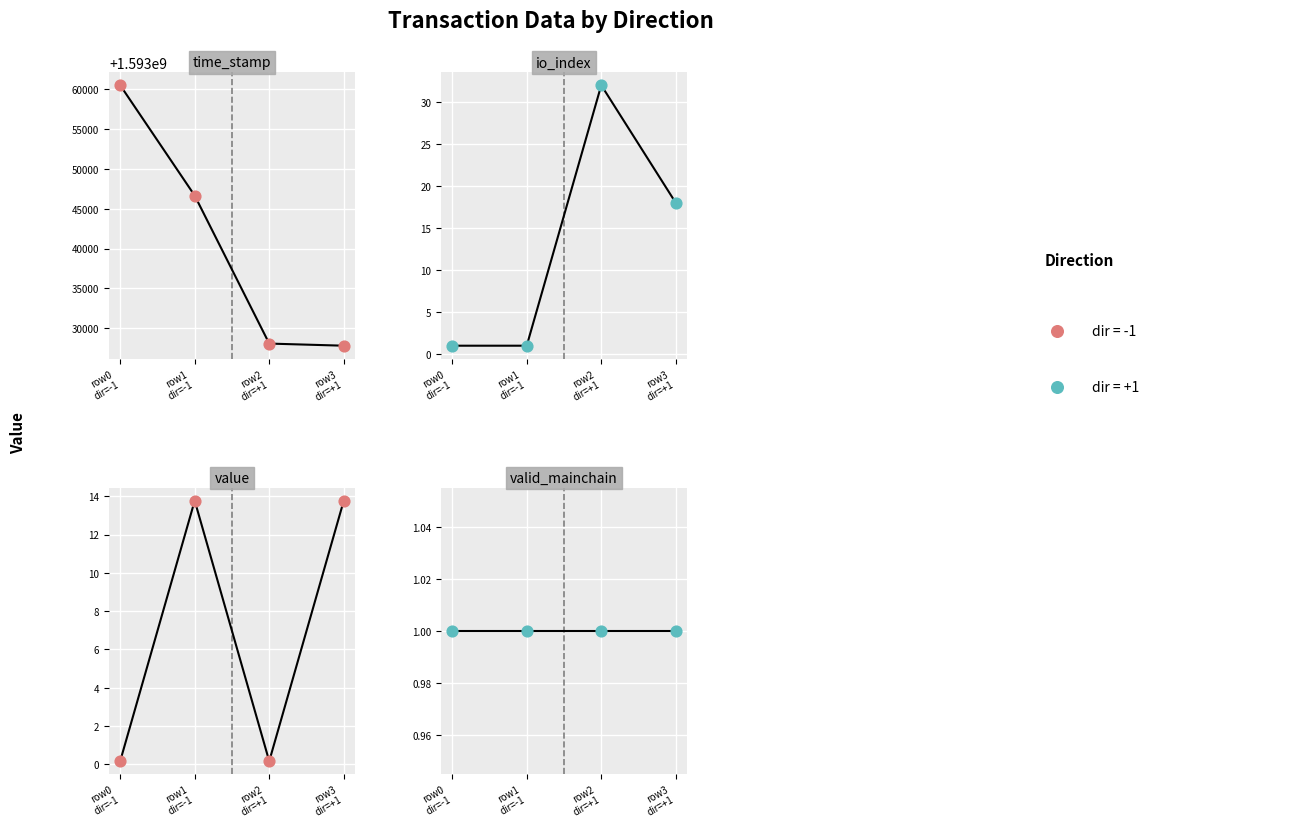

At which category is the sum across all series the highest?

row1
dir=-1